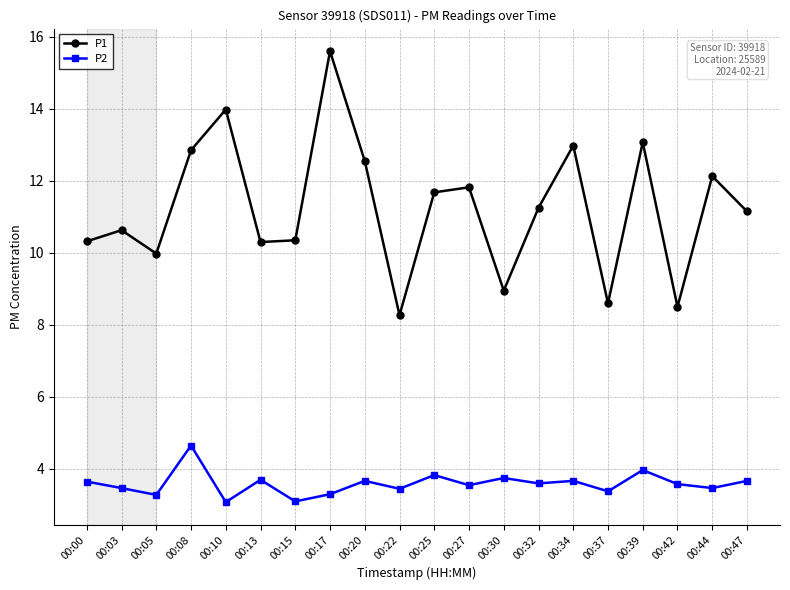

The P2 series shows 2.1 at 00:10. True or false?

False